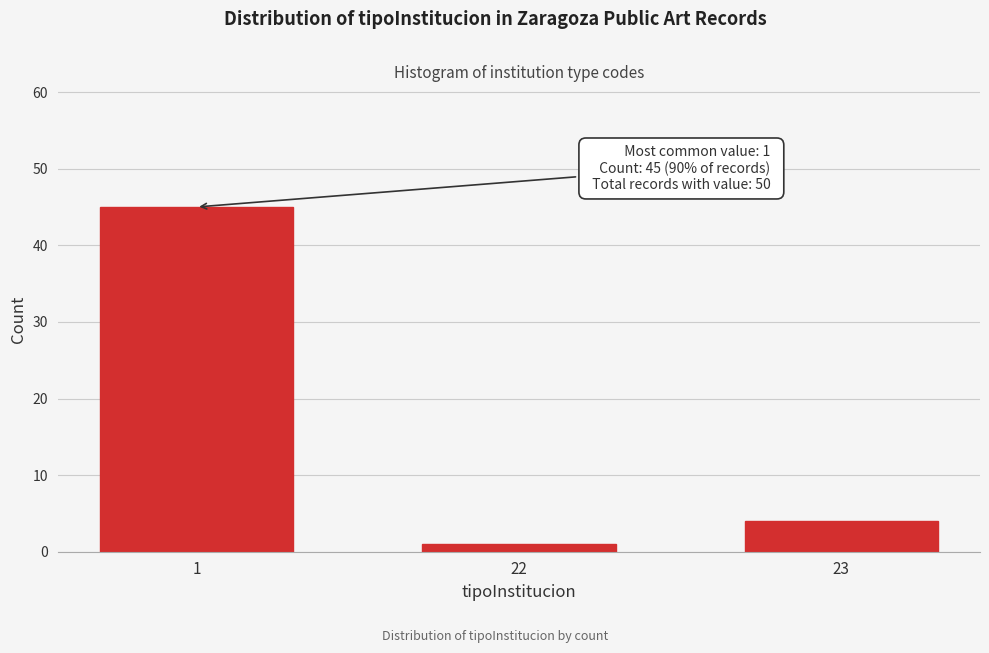

Reading left to right, transcribe all the data shown in this chart.

1=45	22=1	23=4